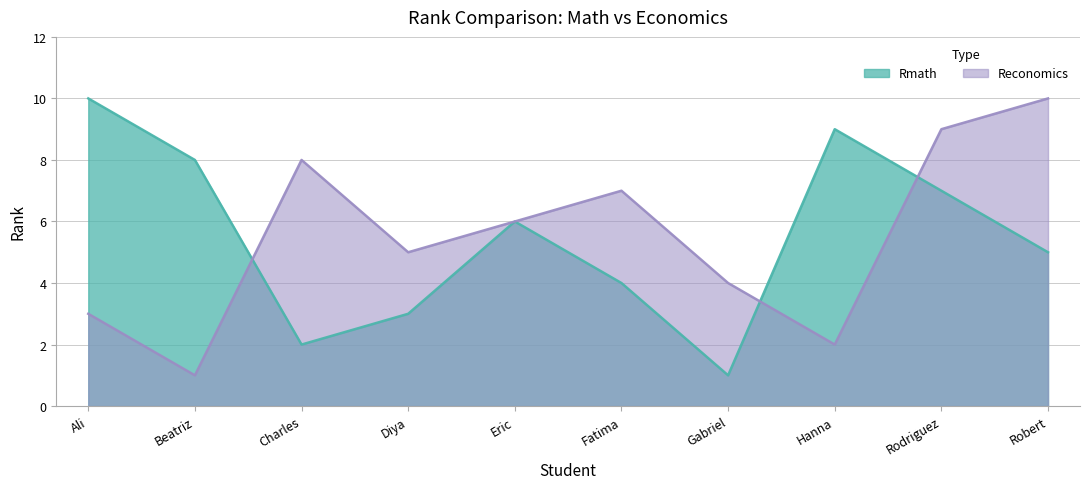

The value of Reconomics at Eric is 6. True or false?

True